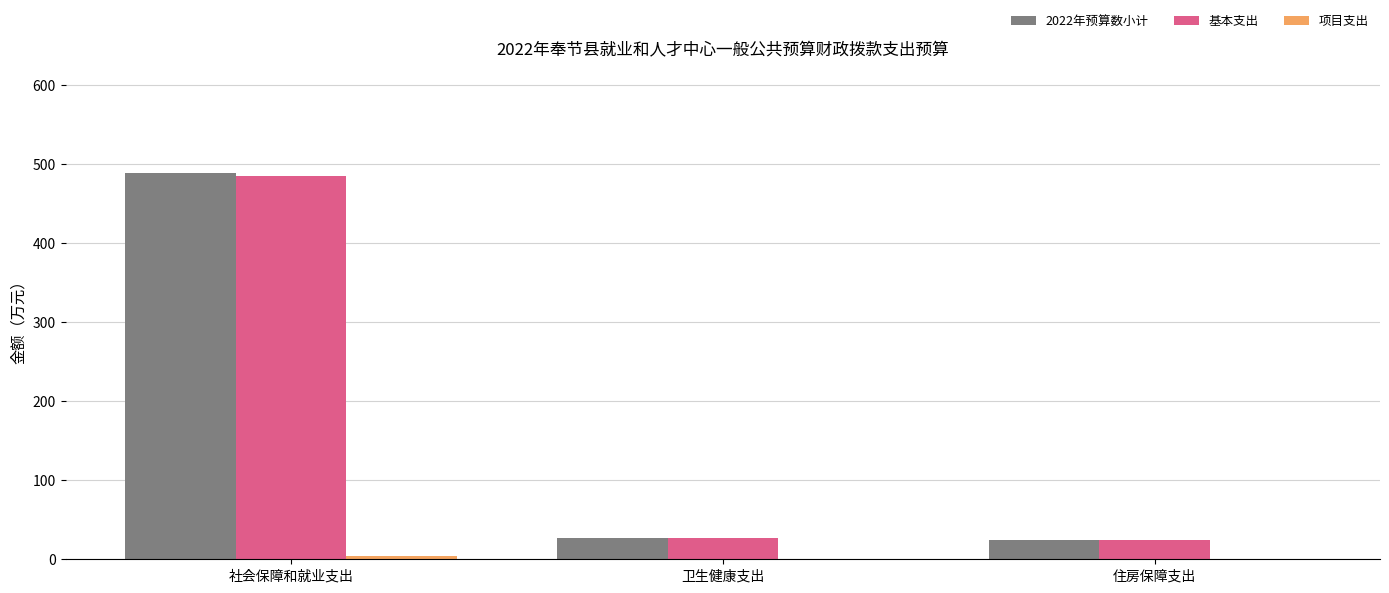

True or false: 基本支出 has a value of 26.7 at 卫生健康支出.

True